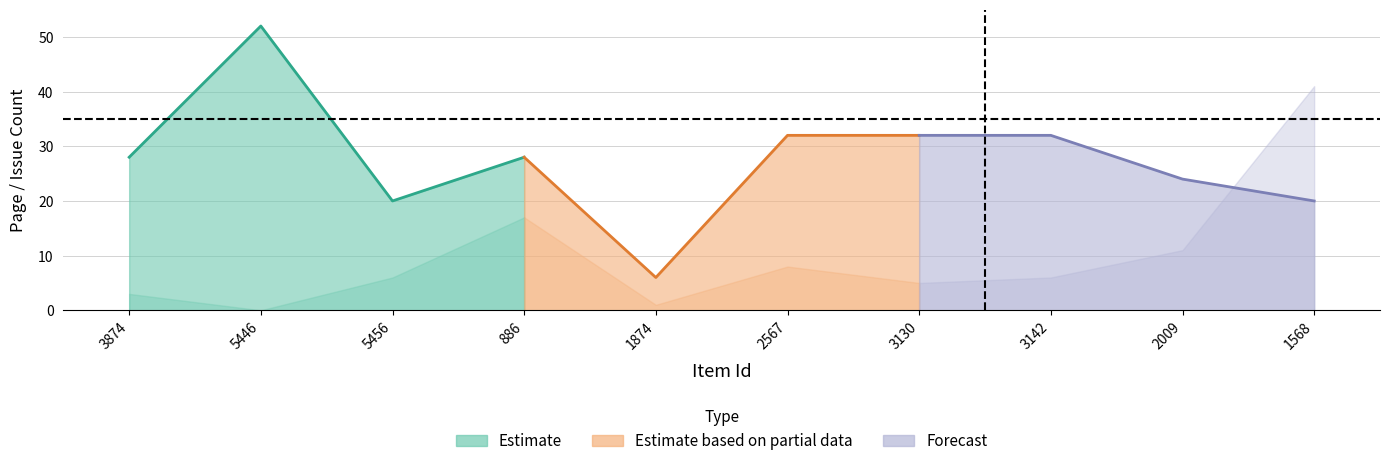

What position from the right is 5446?

9